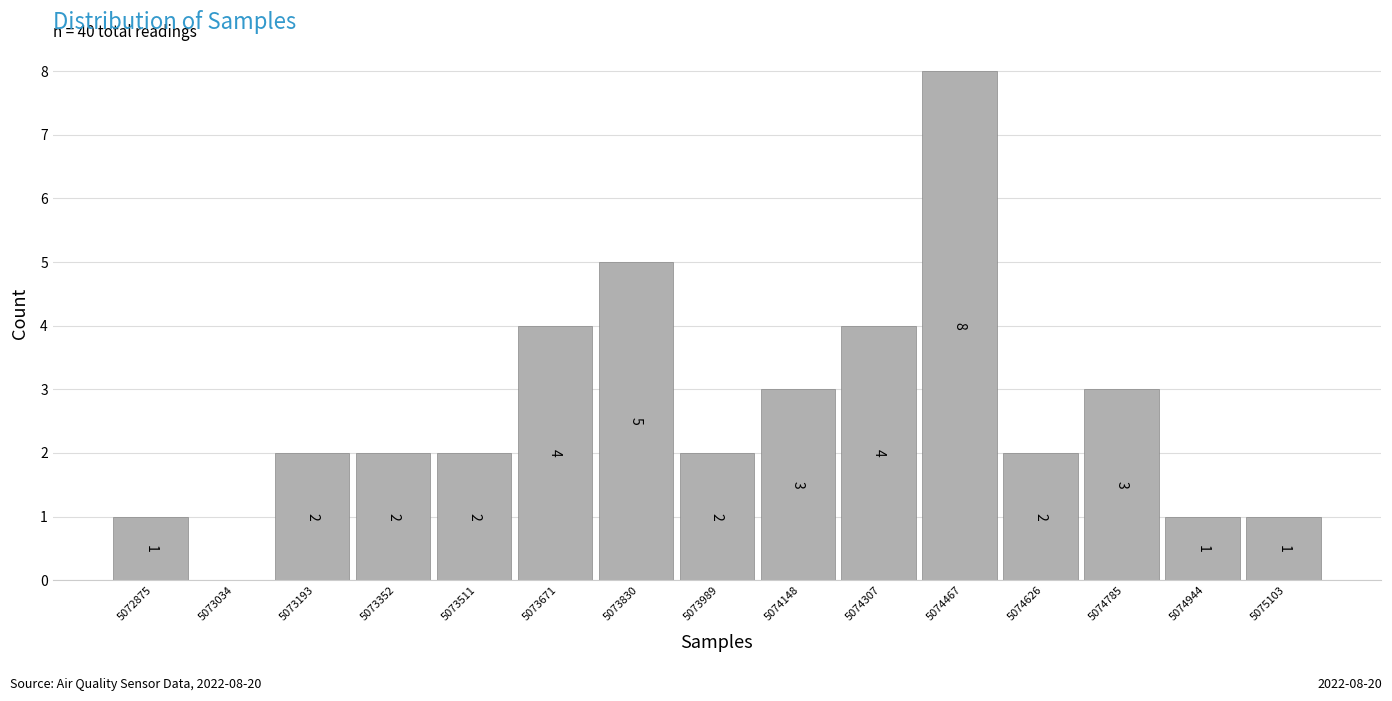

Reading left to right, list all the values displayed in this chart.

5072875=1	5073034=0	5073193=2	5073352=2	5073511=2	5073671=4	5073830=5	5073989=2	5074148=3	5074307=4	5074467=8	5074626=2	5074785=3	5074944=1	5075103=1